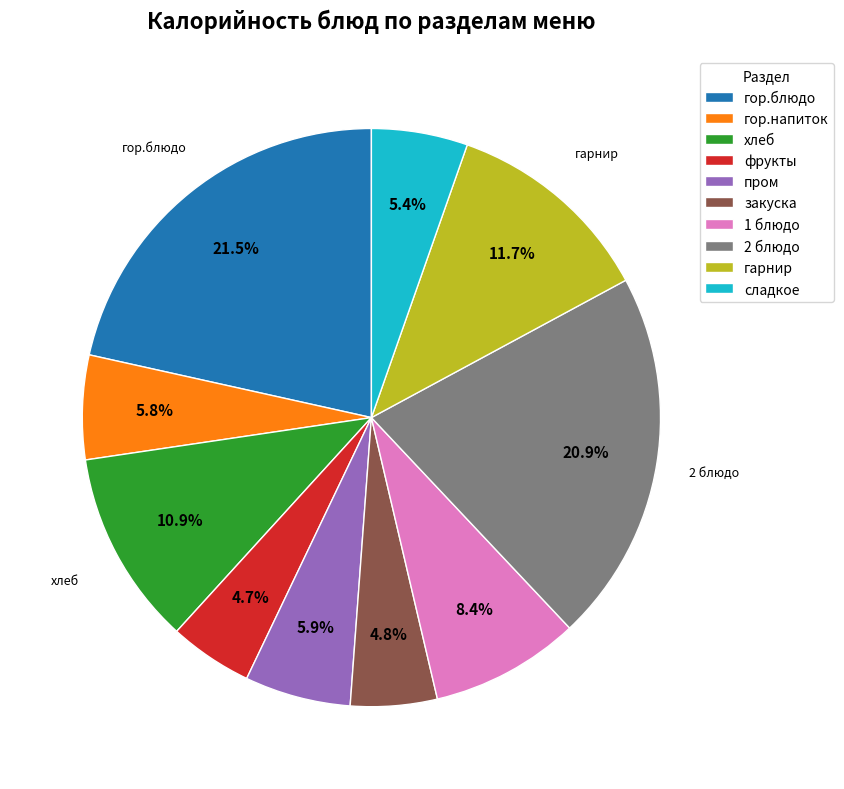

To the nearest percent, what is the average slice percentage?

10%